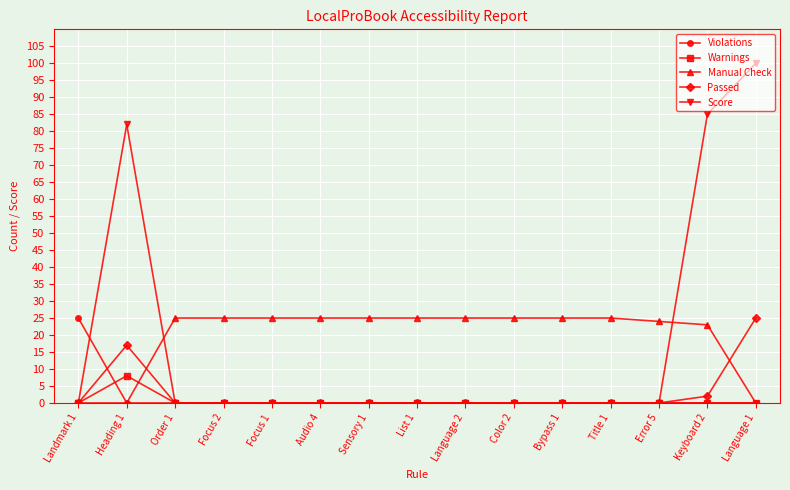

What is the sum of all Warnings values?

8